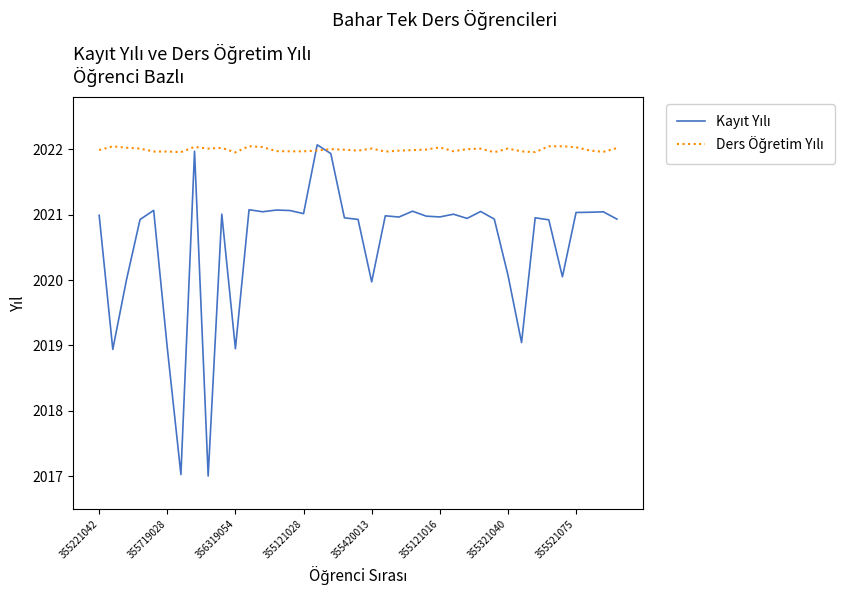

How many categories are shown in the chart?

39